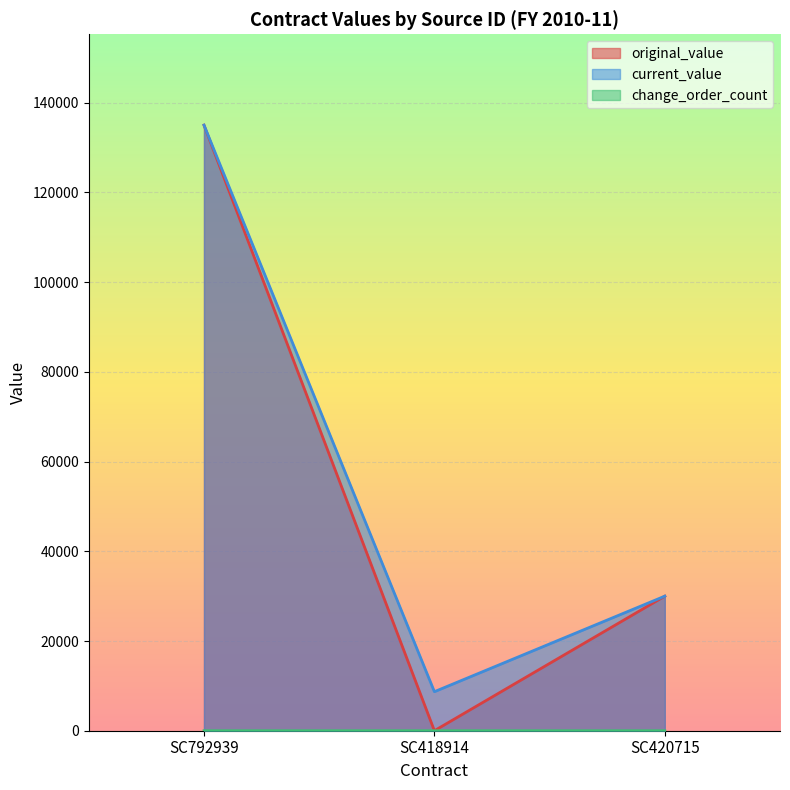

Does the chart display data point markers on the line(s)?

No